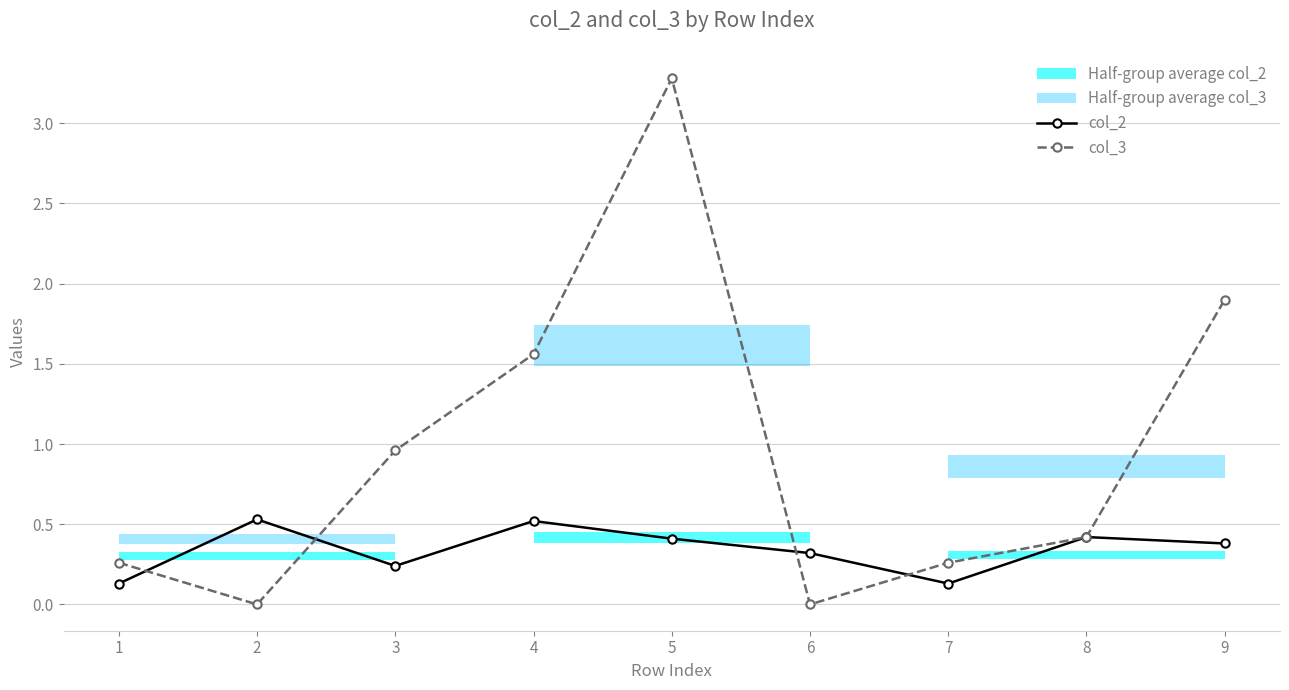

The col_3 series shows 1.6 at 4. True or false?

True